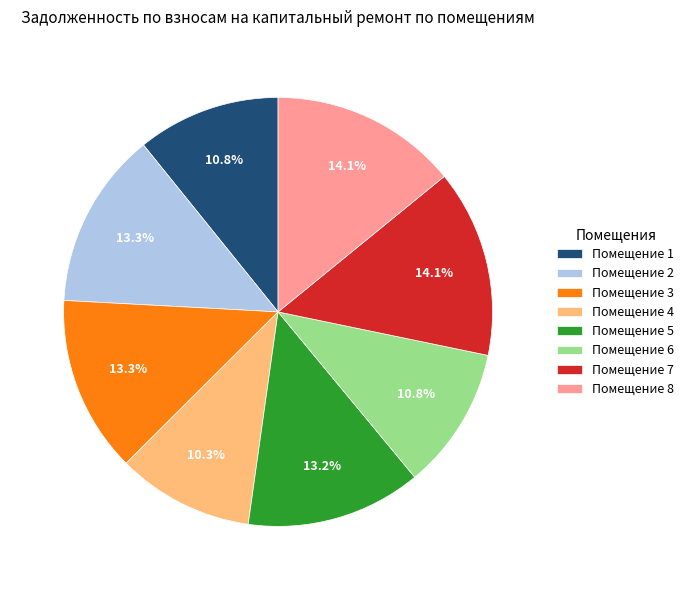

To the nearest percent, what is the difference between the largest and smallest slice percentages?

4%